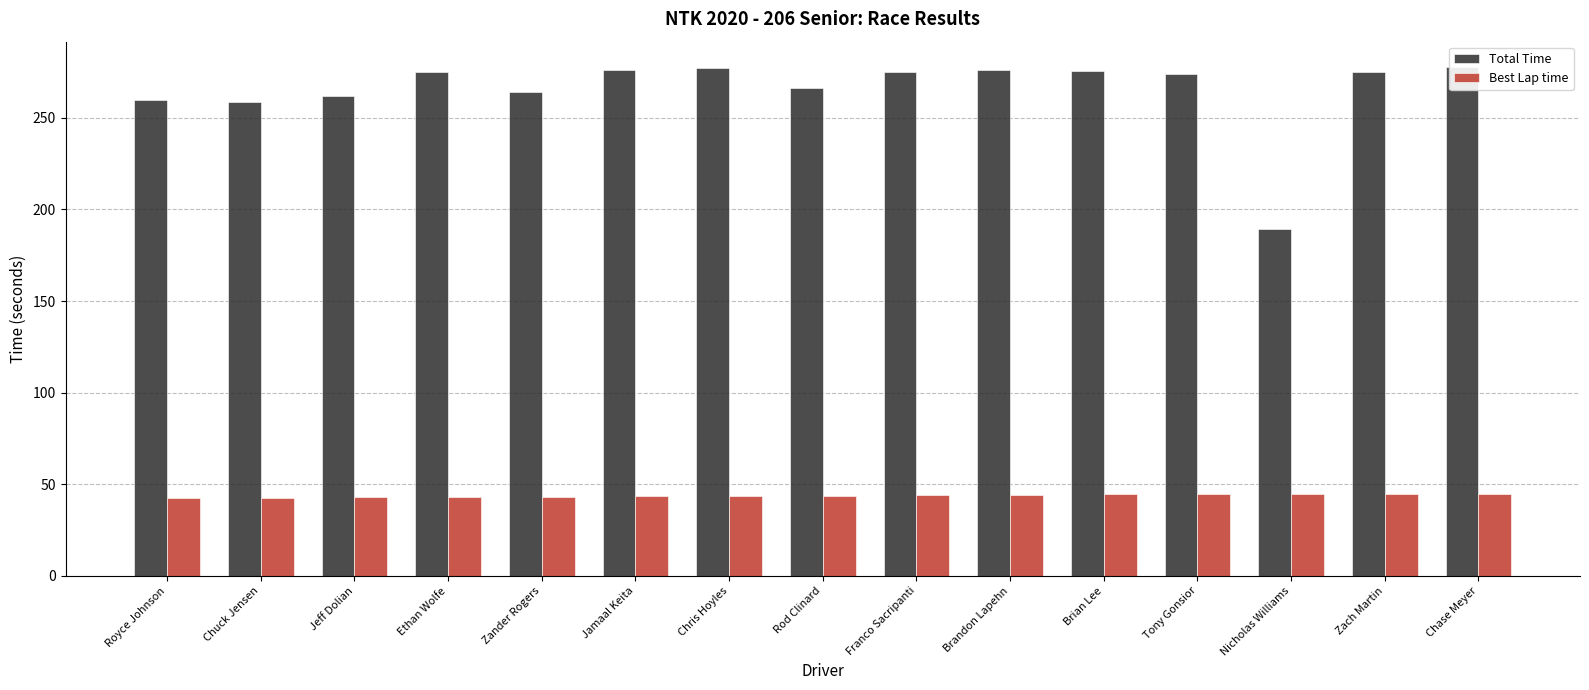

At Chase Meyer, list the series in order from largest to smallest.

Total Time, Best Lap time